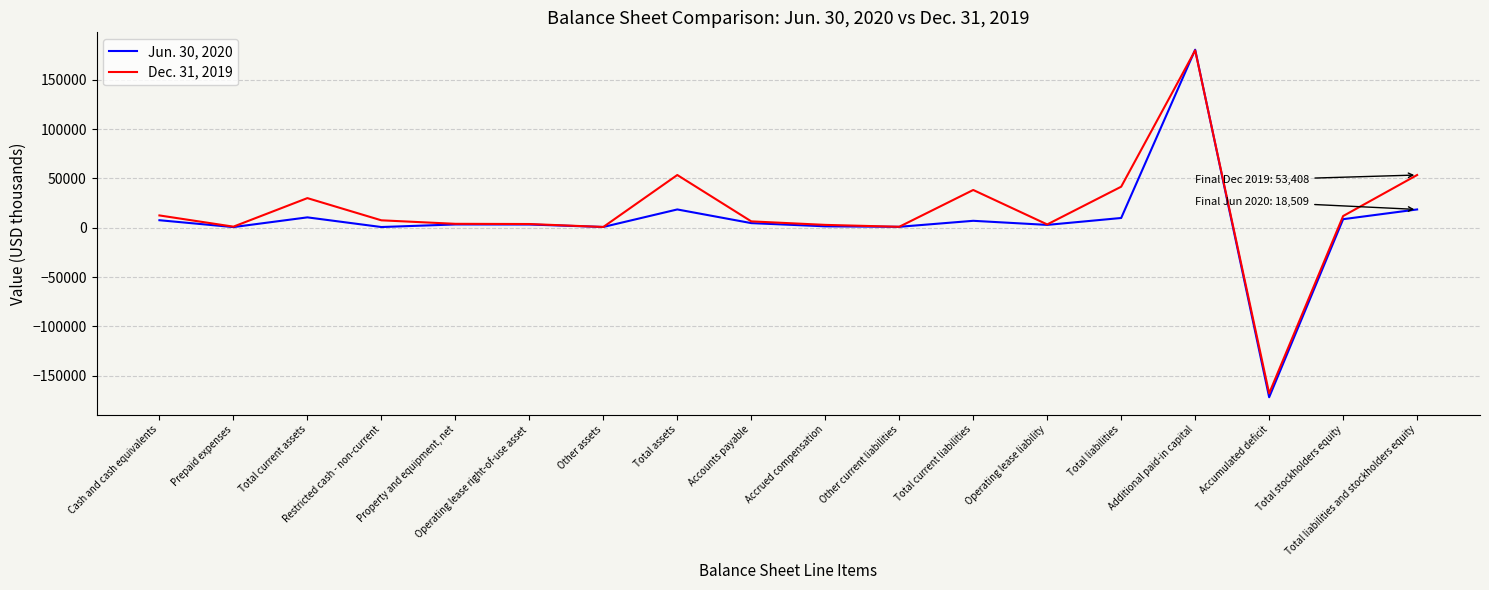

What is the total value across all series at Prepaid expenses?

1719